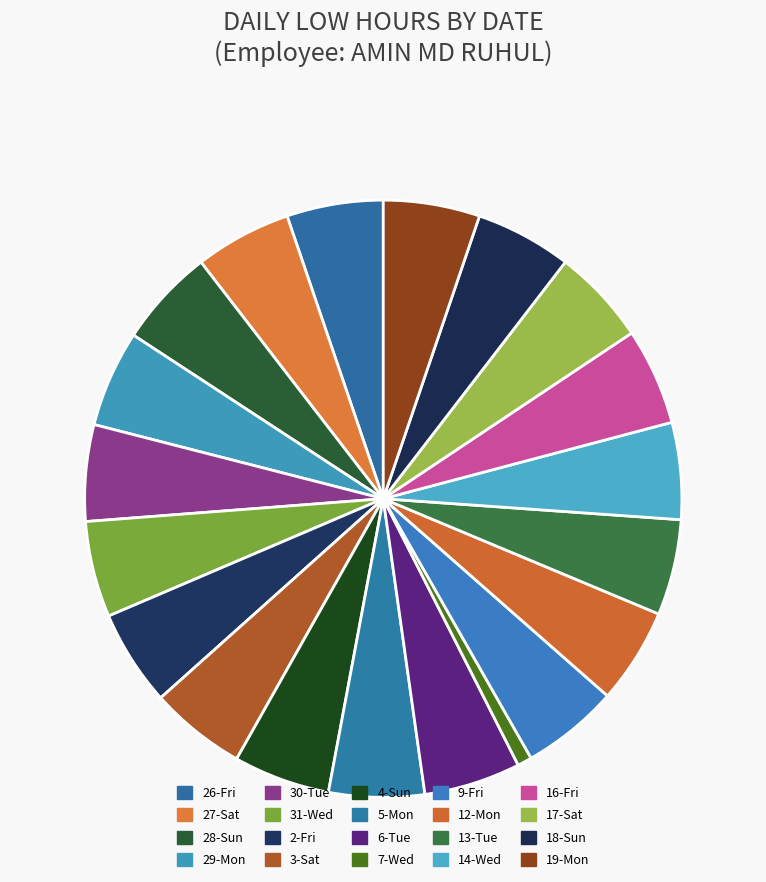

Which category has the smallest portion of the pie?

7-Wed